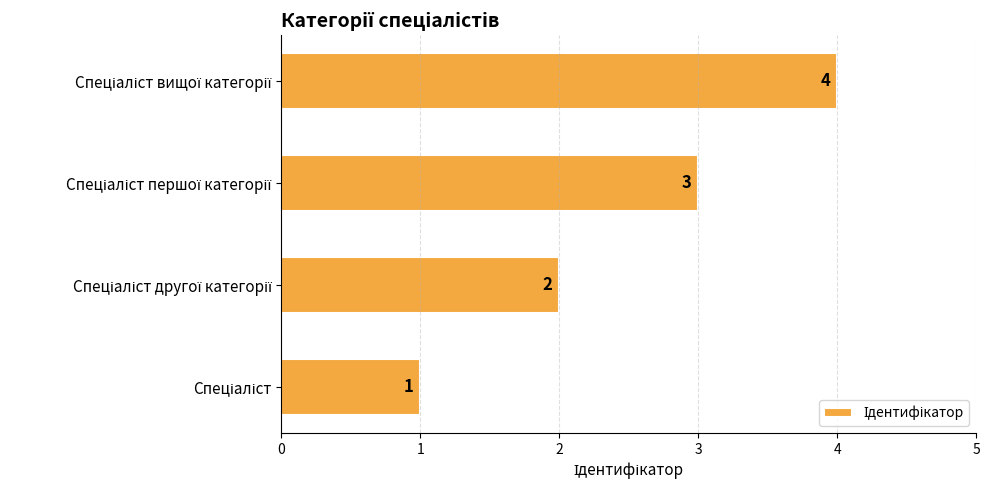

What is the difference between the maximum and minimum values?

3